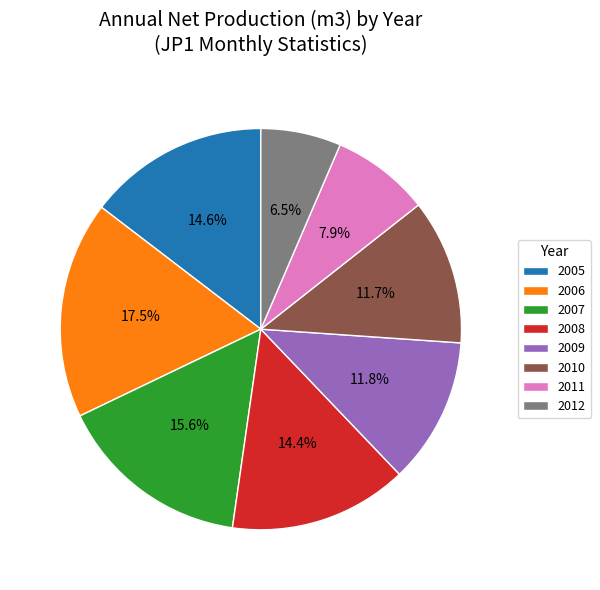

Which category has the smallest portion of the pie?

2012